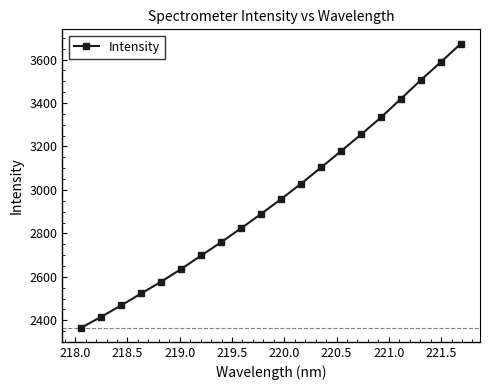

What is the smallest value displayed?

2366.4